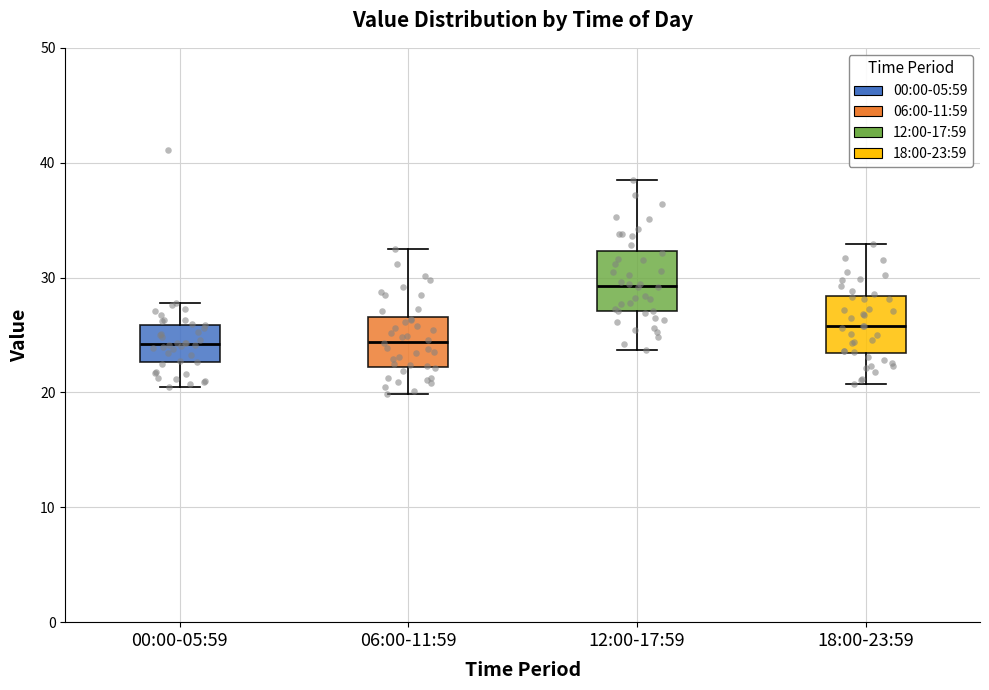

Where is the upper edge of the box for 06:00-11:59 on the y-axis? The values are not printed on the chart, so give them approximately, as read against the axis.

27